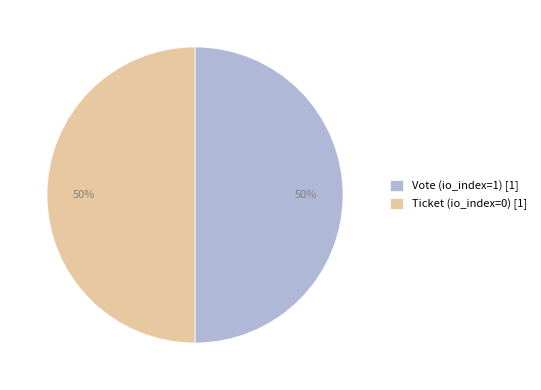

How many slices are in this pie chart?

2